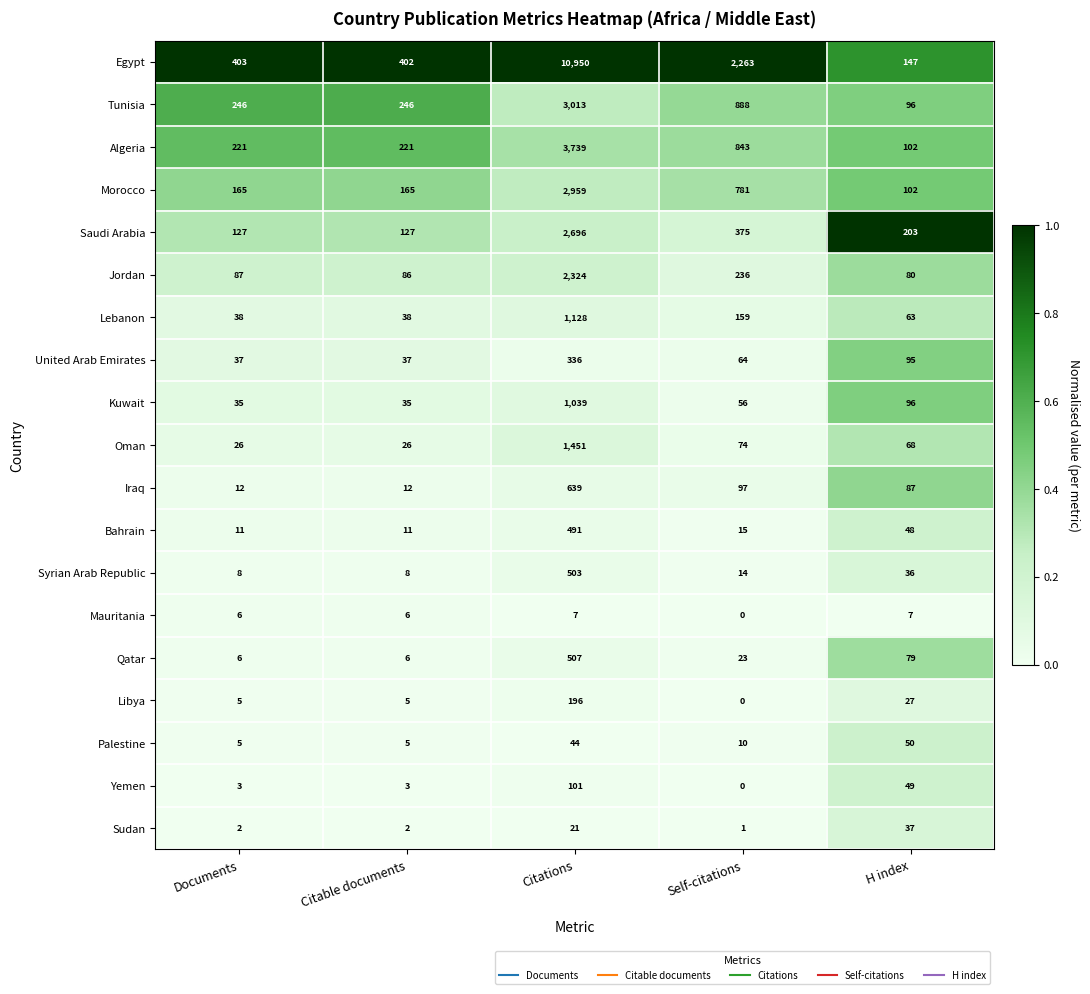

What is the difference between the maximum and minimum values in the Qatar series?

501